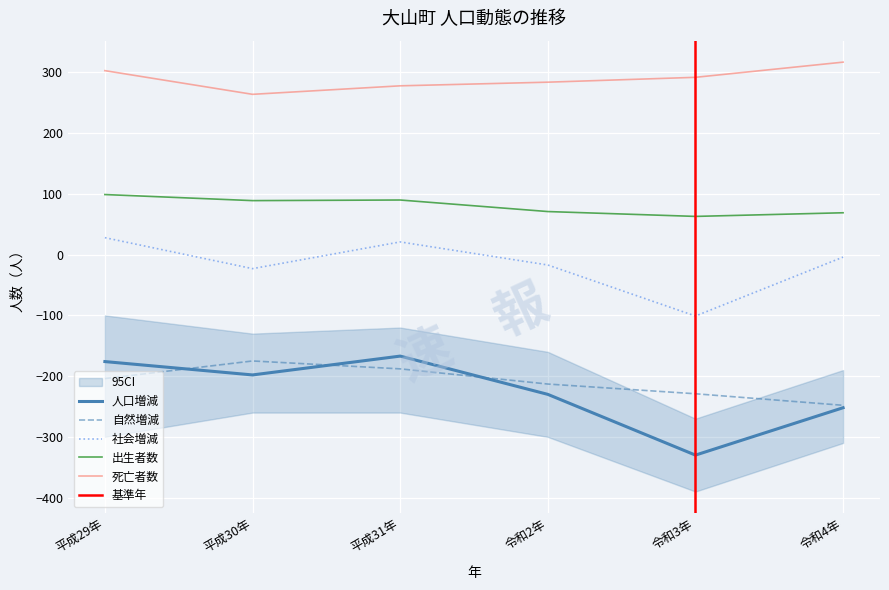

How many lines are shown in the chart?

5